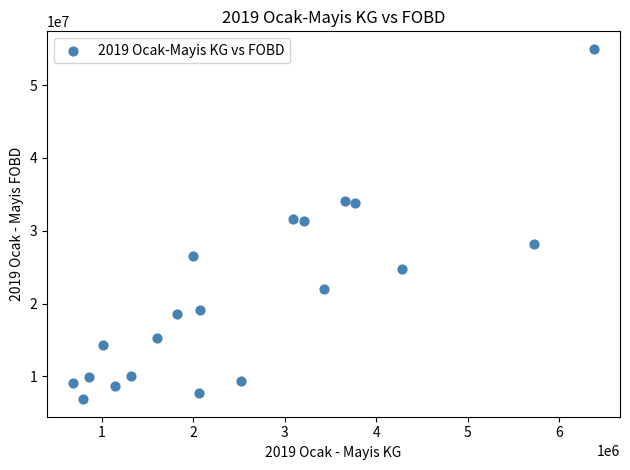

What is the range of X values (max minus min)?

5692440.3